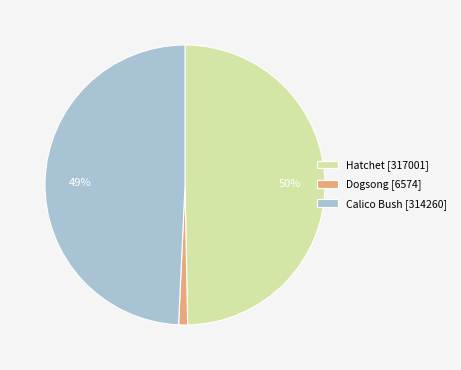

To the nearest percent, what percentage of the pie is Hatchet [317001]?

50%